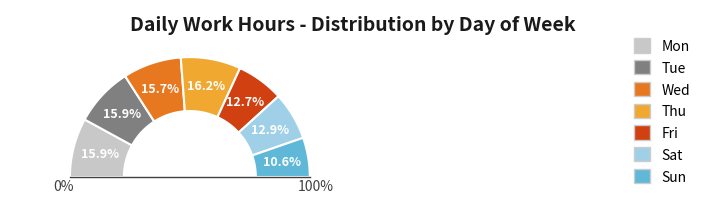

How many segments does this pie chart have?

7